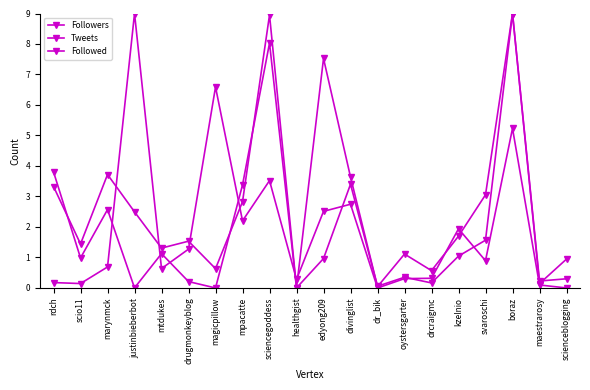

How many lines are shown in the chart?

3